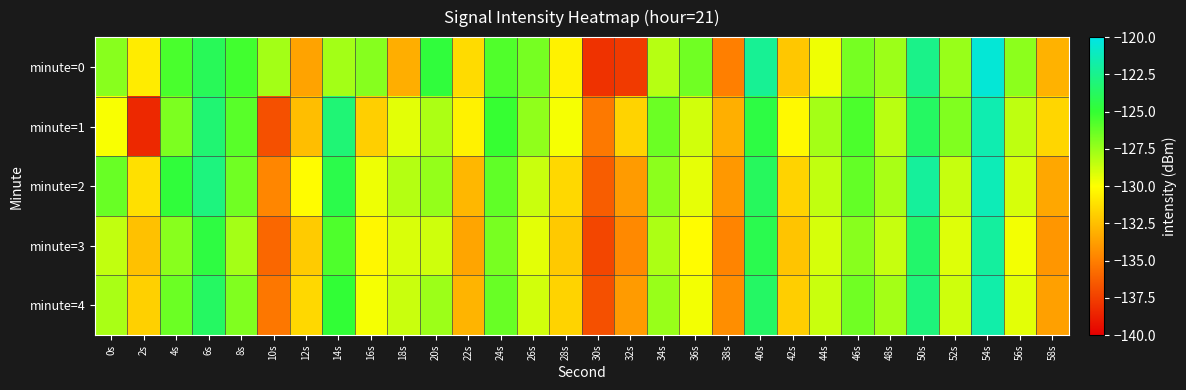

Reading left to right, extract all data points from this chart.

minute=0: 0s=-127.1	2s=-130.7	4s=-125.6	6s=-124.0	8s=-125.4	10s=-127.8	12s=-133.6	14s=-127.8	16s=-127.0	18s=-133.2	20s=-124.7	22s=-131.4	24s=-125.7	26s=-126.6	28s=-130.5	30s=-138.0	32s=-137.7	34s=-128.2	36s=-126.5	38s=-135.0	40s=-122.3	42s=-132.2	44s=-129.6	46s=-126.7	48s=-127.6	50s=-122.6	52s=-127.5	54s=-120.4	56s=-127.2	58s=-133.0
minute=1: 0s=-129.9	2s=-138.4	4s=-126.8	6s=-123.2	8s=-125.9	10s=-136.8	12s=-132.5	14s=-123.2	16s=-131.8	18s=-129.3	20s=-128.0	22s=-130.5	24s=-125.1	26s=-127.3	28s=-129.8	30s=-135.2	32s=-131.7	34s=-126.4	36s=-128.9	38s=-133.1	40s=-124.5	42s=-130.2	44s=-127.8	46s=-125.6	48s=-128.3	50s=-123.7	52s=-126.9	54s=-121.5	56s=-128.4	58s=-131.6
minute=2: 0s=-126.3	2s=-131.2	4s=-124.8	6s=-122.9	8s=-126.5	10s=-134.7	12s=-130.1	14s=-124.3	16s=-129.6	18s=-128.2	20s=-127.4	22s=-132.8	24s=-126.1	26s=-128.7	28s=-131.5	30s=-136.3	32s=-133.9	34s=-127.2	36s=-129.4	38s=-134.0	40s=-123.8	42s=-131.7	44s=-128.5	46s=-126.2	48s=-127.9	50s=-122.1	52s=-128.6	54s=-121.3	56s=-129.0	58s=-133.4
minute=3: 0s=-128.5	2s=-132.4	4s=-127.1	6s=-124.6	8s=-127.8	10s=-135.9	12s=-132.0	14s=-125.7	16s=-130.3	18s=-129.1	20s=-128.8	22s=-133.5	24s=-126.7	26s=-129.3	28s=-132.1	30s=-137.2	32s=-134.6	34s=-128.0	36s=-130.1	38s=-134.8	40s=-124.2	42s=-132.3	44s=-129.0	46s=-127.1	48s=-128.6	50s=-123.4	52s=-129.2	54s=-122.0	56s=-129.7	58s=-134.1
minute=4: 0s=-127.9	2s=-131.8	4s=-126.4	6s=-123.7	8s=-126.9	10s=-135.3	12s=-131.5	14s=-124.9	16s=-129.8	18s=-128.7	20s=-127.6	22s=-132.9	24s=-126.3	26s=-128.9	28s=-131.7	30s=-136.8	32s=-133.9	34s=-127.5	36s=-129.7	38s=-134.4	40s=-123.6	42s=-131.9	44s=-128.7	46s=-126.5	48s=-127.8	50s=-123.0	52s=-128.8	54s=-121.7	56s=-129.3	58s=-133.7